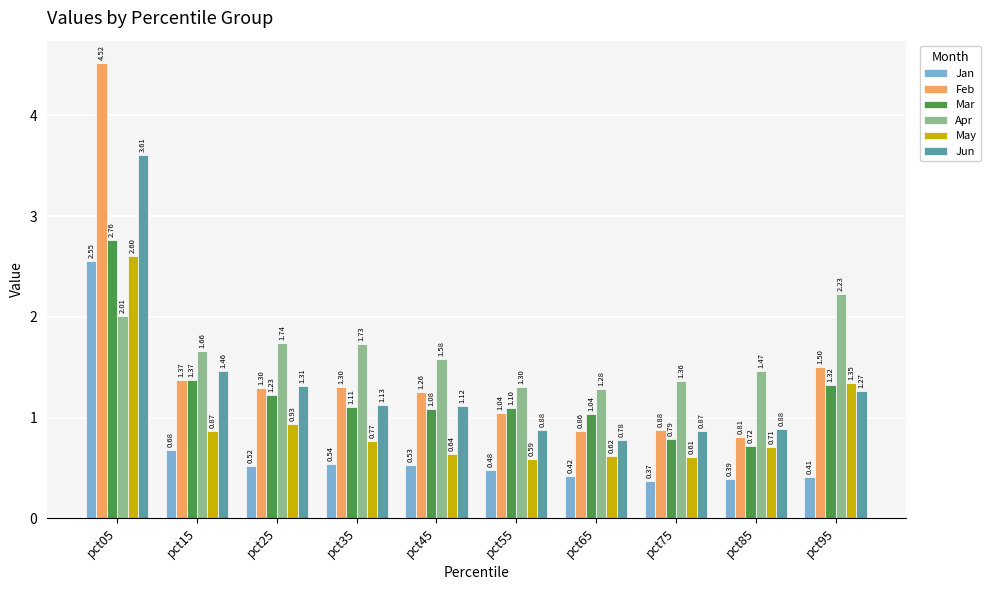

Which series has the largest range (max minus min)?

Feb